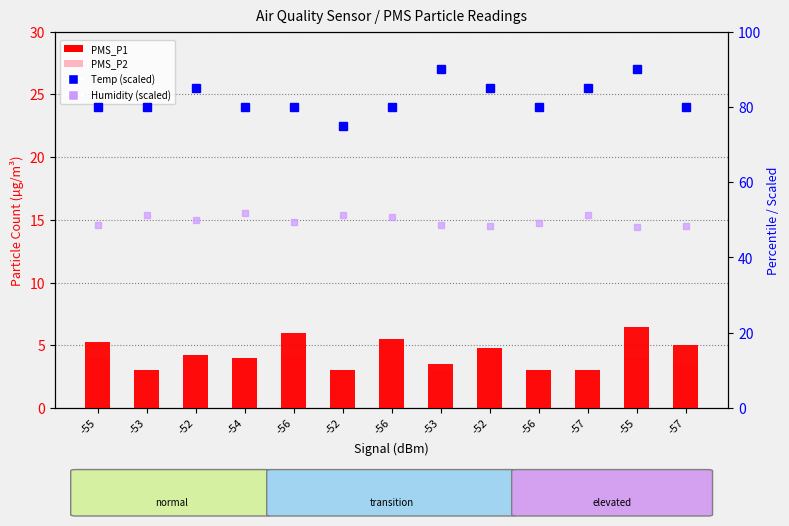

Count the PMS_P2 values in the range 3 to 4.

9